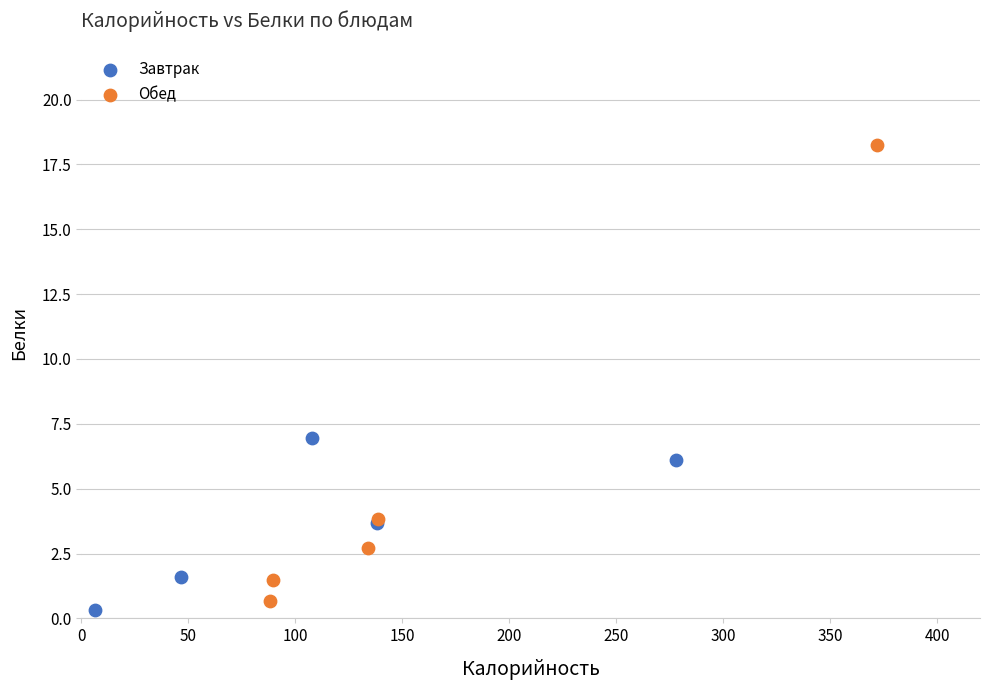

Which series reaches the maximum Y coordinate?

Обед